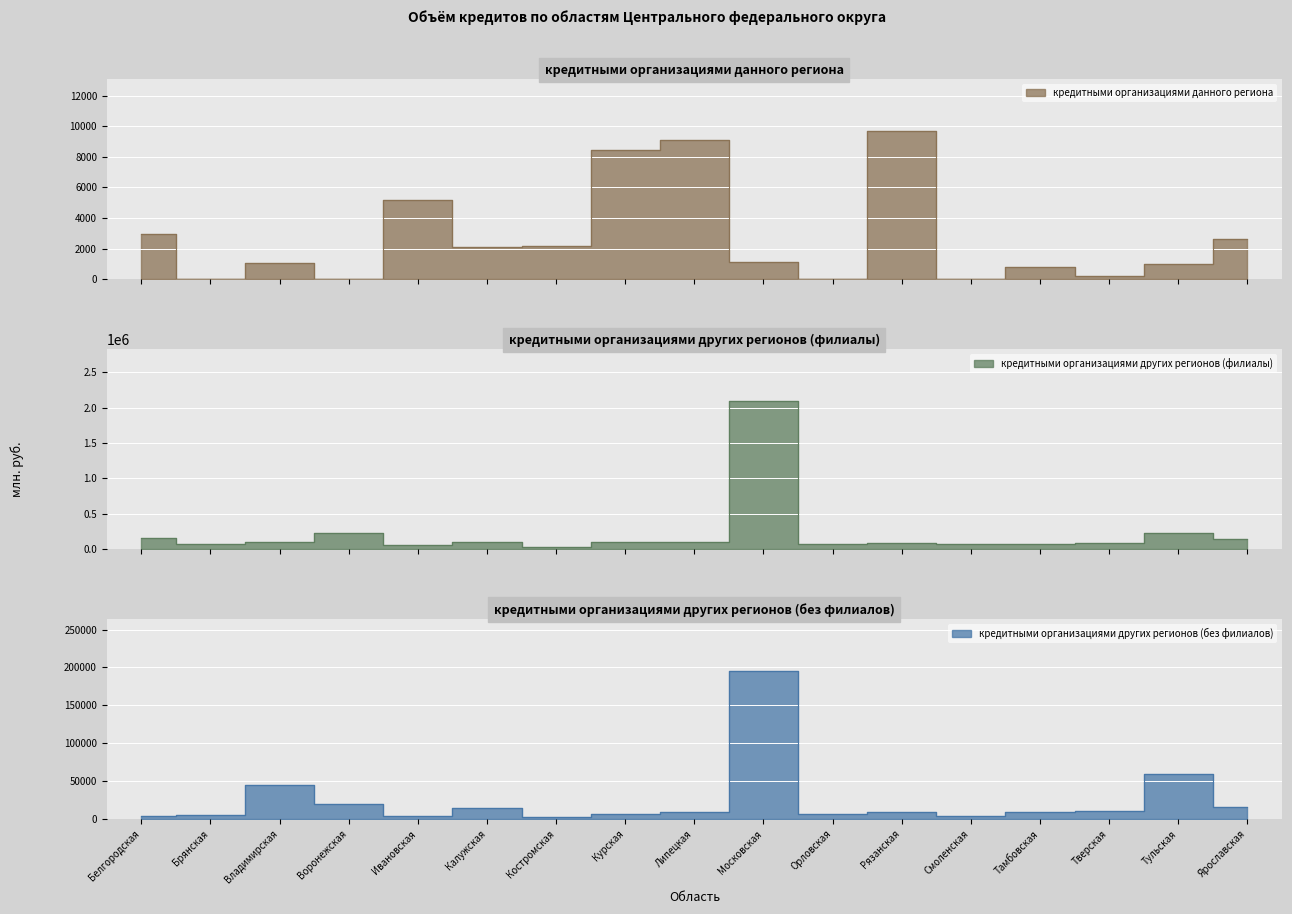

What is the sum of the кредитными организациями других регионов (без филиалов) values at Костромская and Тульская?

62394